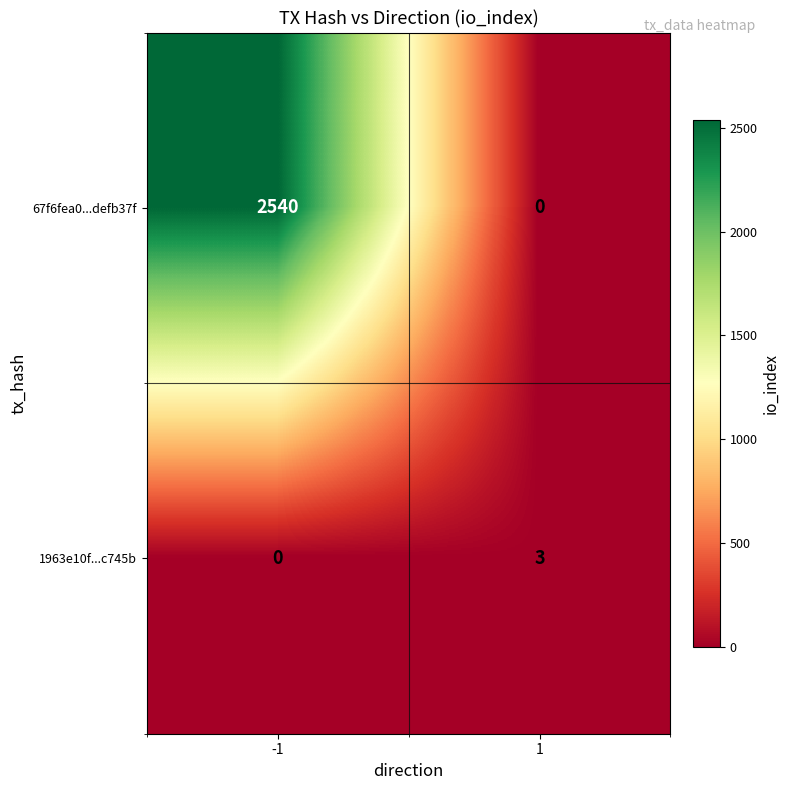

Reading right to left, transcribe all the data shown in this chart.

67f6fea0...defb37f: 1=0	-1=2540
1963e10f...c745b: 1=3	-1=0